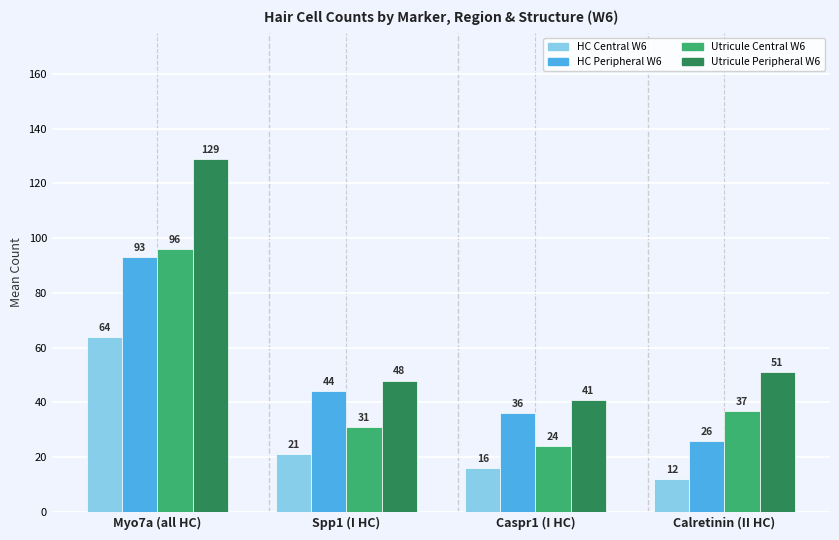

What is the label of the 1st bar from the right?

Calretinin (II HC)